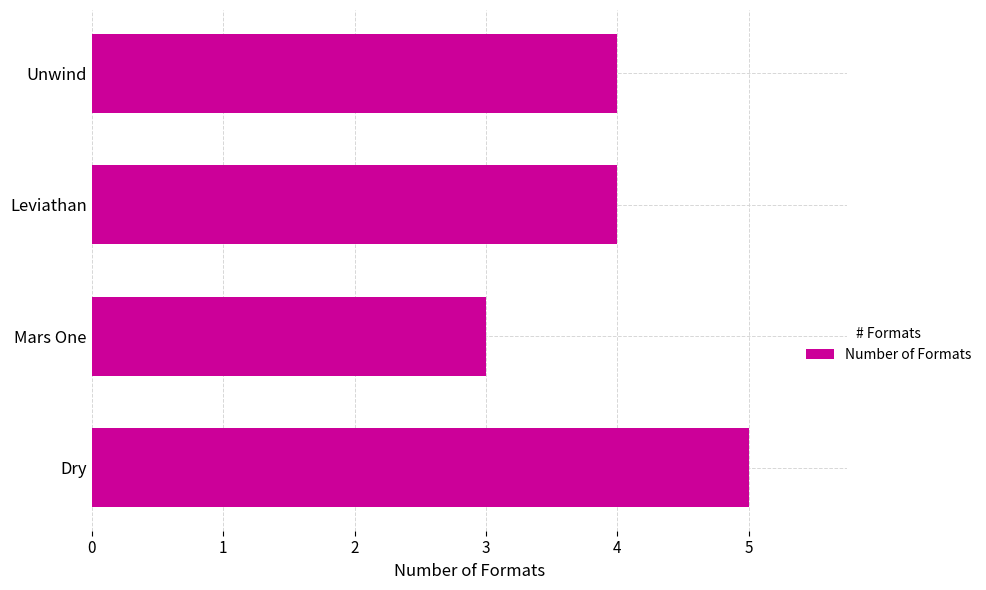

Reading top to bottom, transcribe all the data shown in this chart.

4	4	3	5